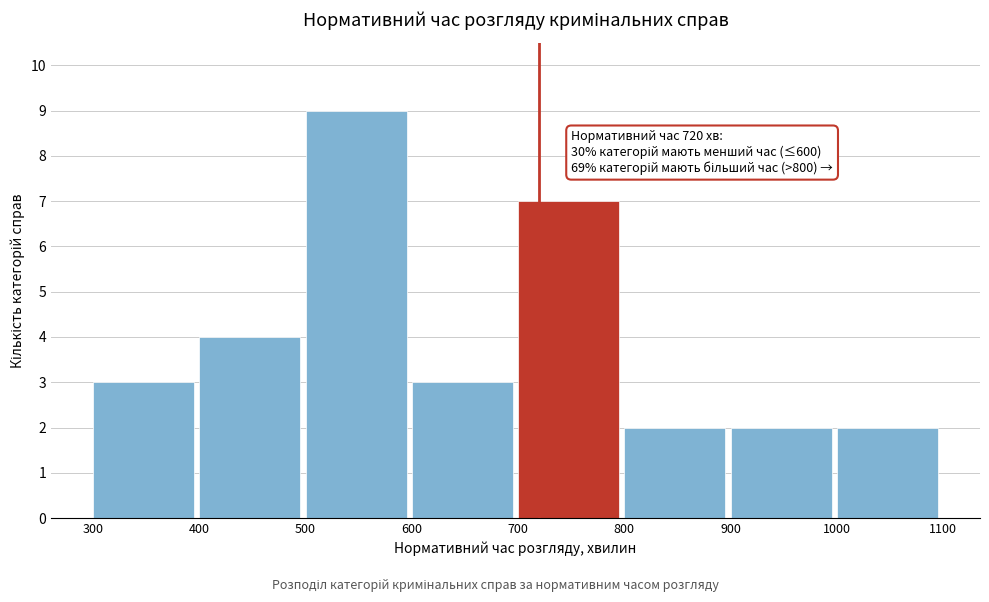

Over which range of the x-axis is the bar tallest?

500 to 600